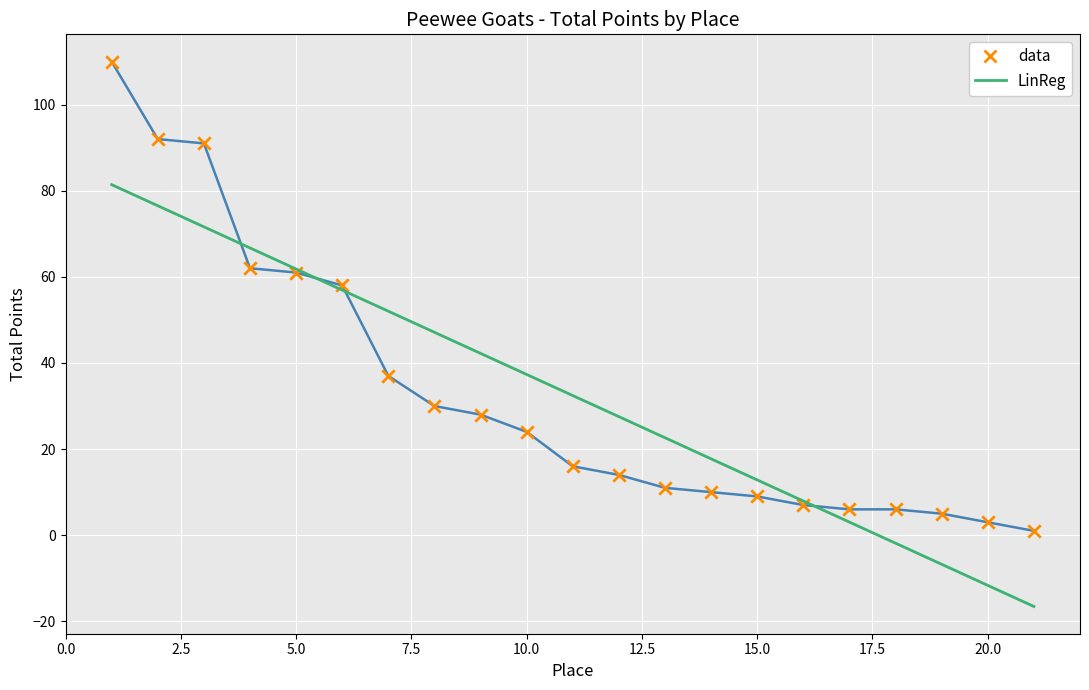

What is the greatest value displayed?

110.0